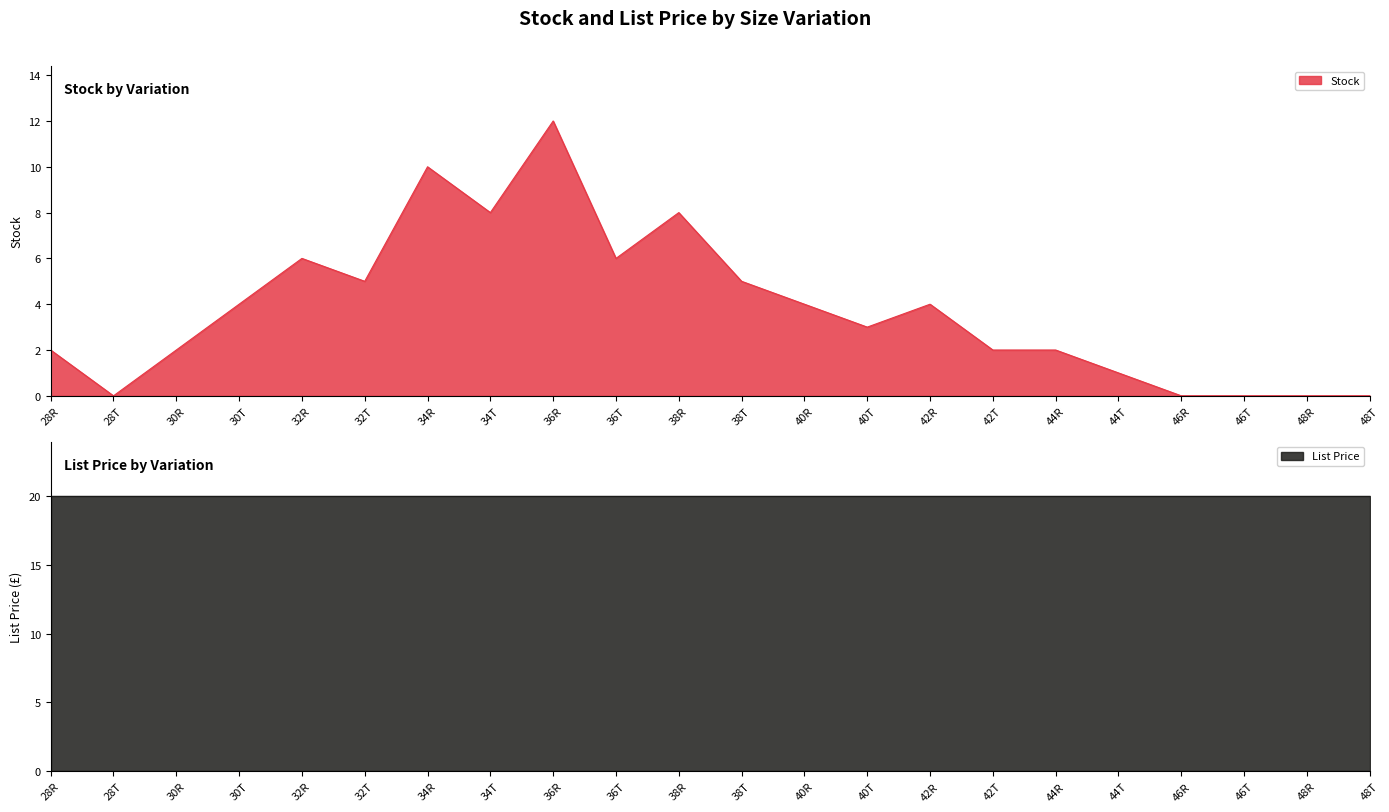

Rank the categories by value from lowest to highest.

28T, 46R, 46T, 48R, 48T, 44T, 28R, 30R, 42T, 44R, 40T, 30T, 40R, 42R, 32T, 38T, 32R, 36T, 34T, 38R, 34R, 36R